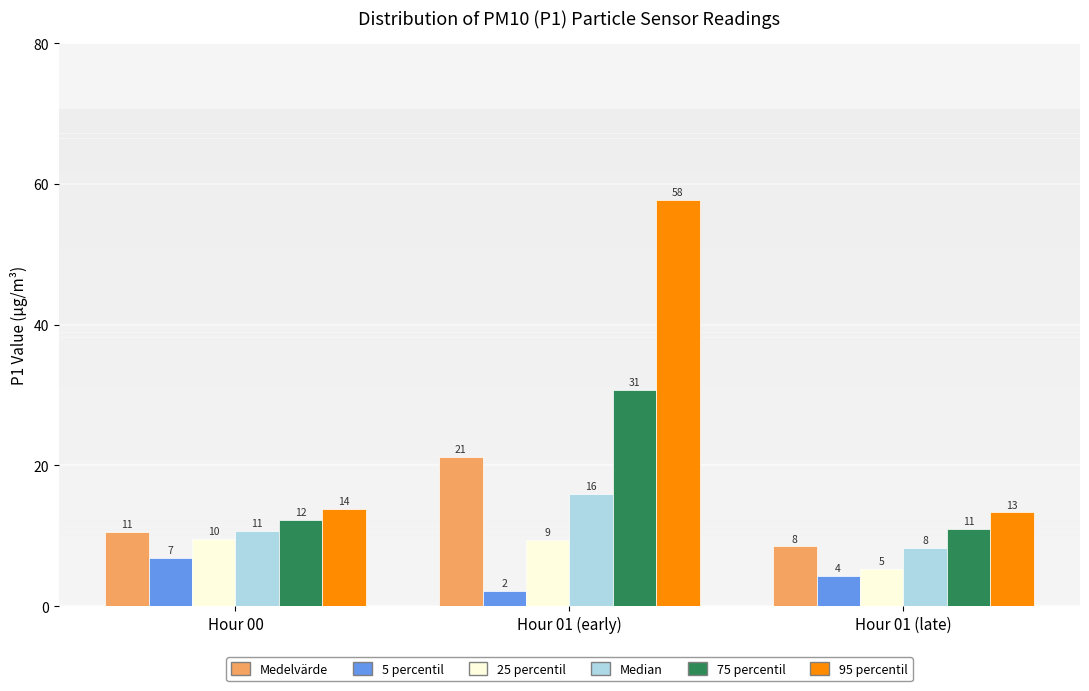

What are all the series names shown in the legend?

Medelvärde, 5 percentil, 25 percentil, Median, 75 percentil, 95 percentil